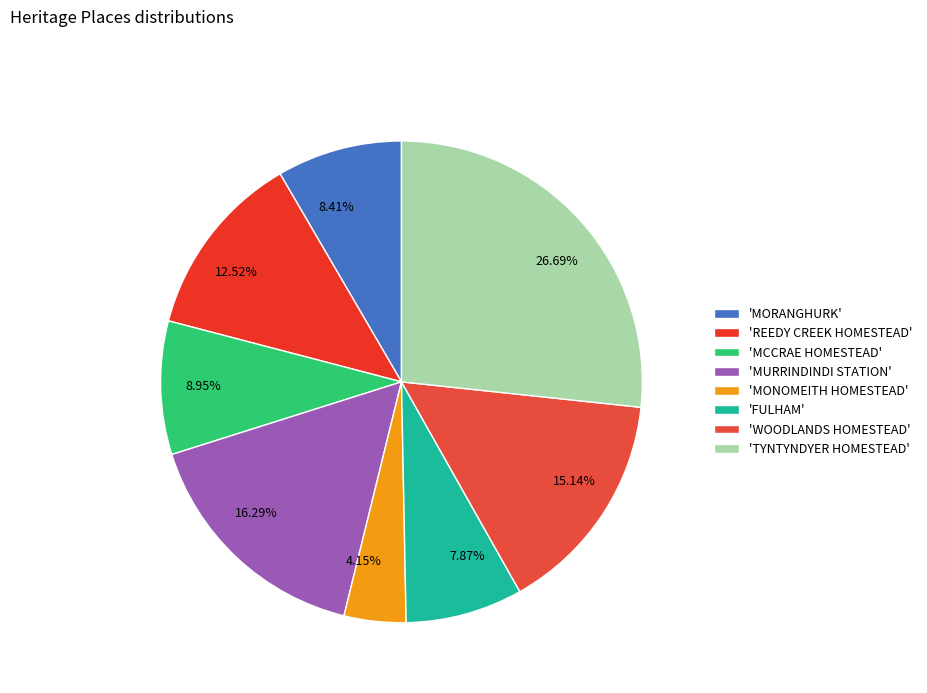

Do 4.15% and 12.52% together represent more than half of the pie?

No